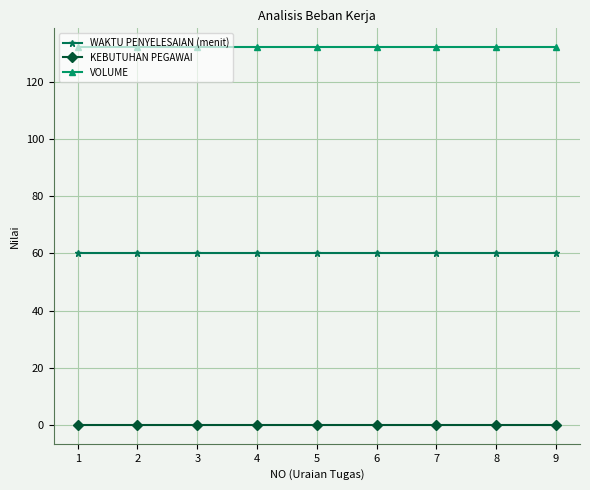

Reading right to left, transcribe all the data shown in this chart.

WAKTU PENYELESAIAN (menit): 60.0	60.0	60.0	60.0	60.0	60.0	60.0	60.0	60.0
KEBUTUHAN PEGAWAI: 0.1	0.1	0.1	0.1	0.1	0.1	0.1	0.1	0.1
VOLUME: 132.0	132.0	132.0	132.0	132.0	132.0	132.0	132.0	132.0